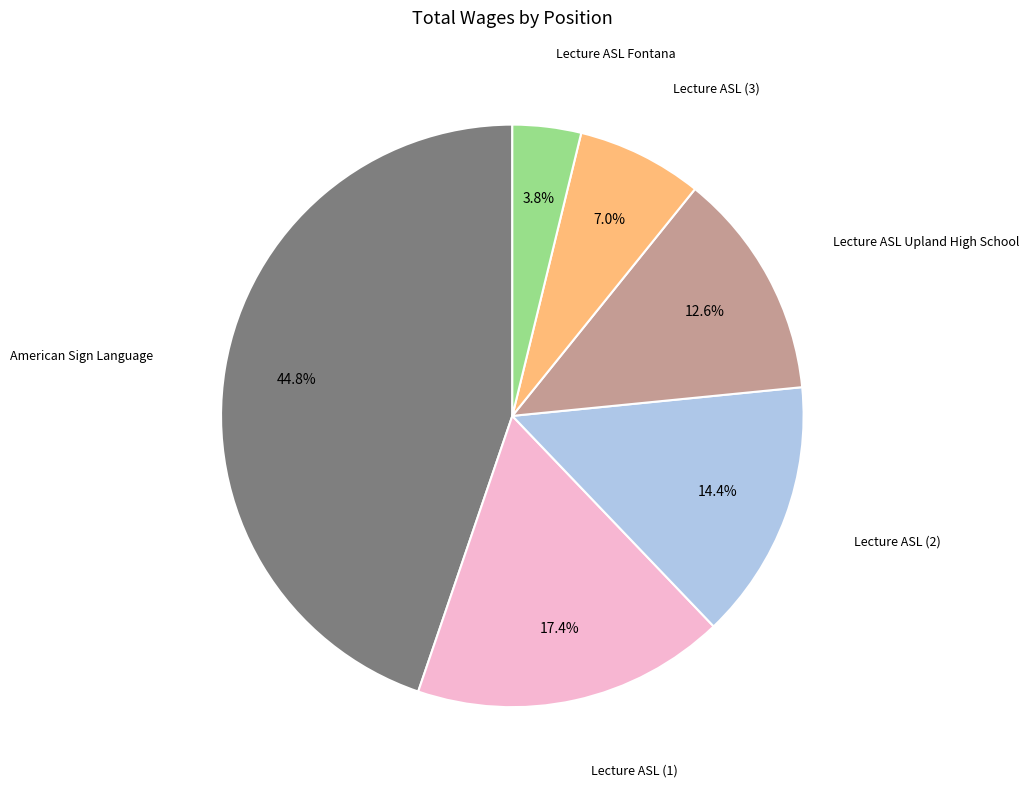

Does any single category account for the majority?

No